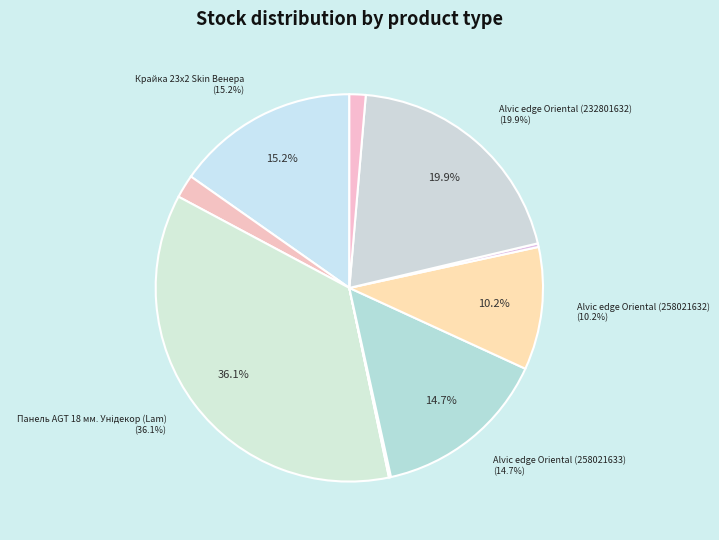

How many slices are in this pie chart?

10